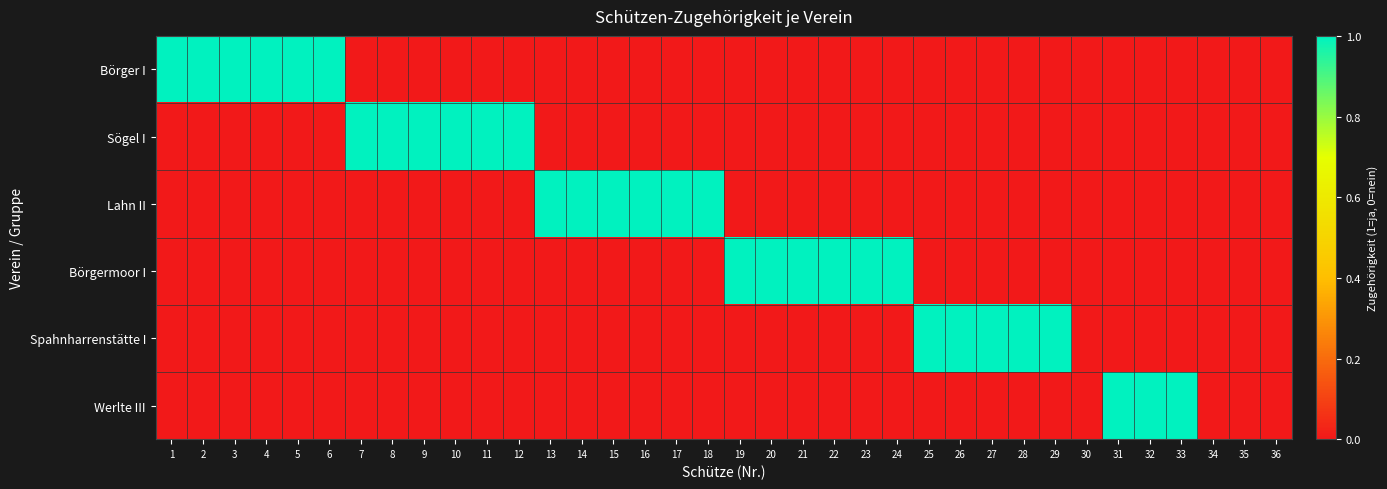

Reading left to right, list all the values displayed in this chart.

Börger I: 1=1	2=1	3=1	4=1	5=1	6=1	7=0	8=0	9=0	10=0	11=0	12=0	13=0	14=0	15=0	16=0	17=0	18=0	19=0	20=0	21=0	22=0	23=0	24=0	25=0	26=0	27=0	28=0	29=0	30=0	31=0	32=0	33=0	34=0	35=0	36=0
Sögel I: 1=0	2=0	3=0	4=0	5=0	6=0	7=1	8=1	9=1	10=1	11=1	12=1	13=0	14=0	15=0	16=0	17=0	18=0	19=0	20=0	21=0	22=0	23=0	24=0	25=0	26=0	27=0	28=0	29=0	30=0	31=0	32=0	33=0	34=0	35=0	36=0
Lahn II: 1=0	2=0	3=0	4=0	5=0	6=0	7=0	8=0	9=0	10=0	11=0	12=0	13=1	14=1	15=1	16=1	17=1	18=1	19=0	20=0	21=0	22=0	23=0	24=0	25=0	26=0	27=0	28=0	29=0	30=0	31=0	32=0	33=0	34=0	35=0	36=0
Börgermoor I: 1=0	2=0	3=0	4=0	5=0	6=0	7=0	8=0	9=0	10=0	11=0	12=0	13=0	14=0	15=0	16=0	17=0	18=0	19=1	20=1	21=1	22=1	23=1	24=1	25=0	26=0	27=0	28=0	29=0	30=0	31=0	32=0	33=0	34=0	35=0	36=0
Spahnharrenstätte I: 1=0	2=0	3=0	4=0	5=0	6=0	7=0	8=0	9=0	10=0	11=0	12=0	13=0	14=0	15=0	16=0	17=0	18=0	19=0	20=0	21=0	22=0	23=0	24=0	25=1	26=1	27=1	28=1	29=1	30=0	31=0	32=0	33=0	34=0	35=0	36=0
Werlte III: 1=0	2=0	3=0	4=0	5=0	6=0	7=0	8=0	9=0	10=0	11=0	12=0	13=0	14=0	15=0	16=0	17=0	18=0	19=0	20=0	21=0	22=0	23=0	24=0	25=0	26=0	27=0	28=0	29=0	30=0	31=1	32=1	33=1	34=0	35=0	36=0